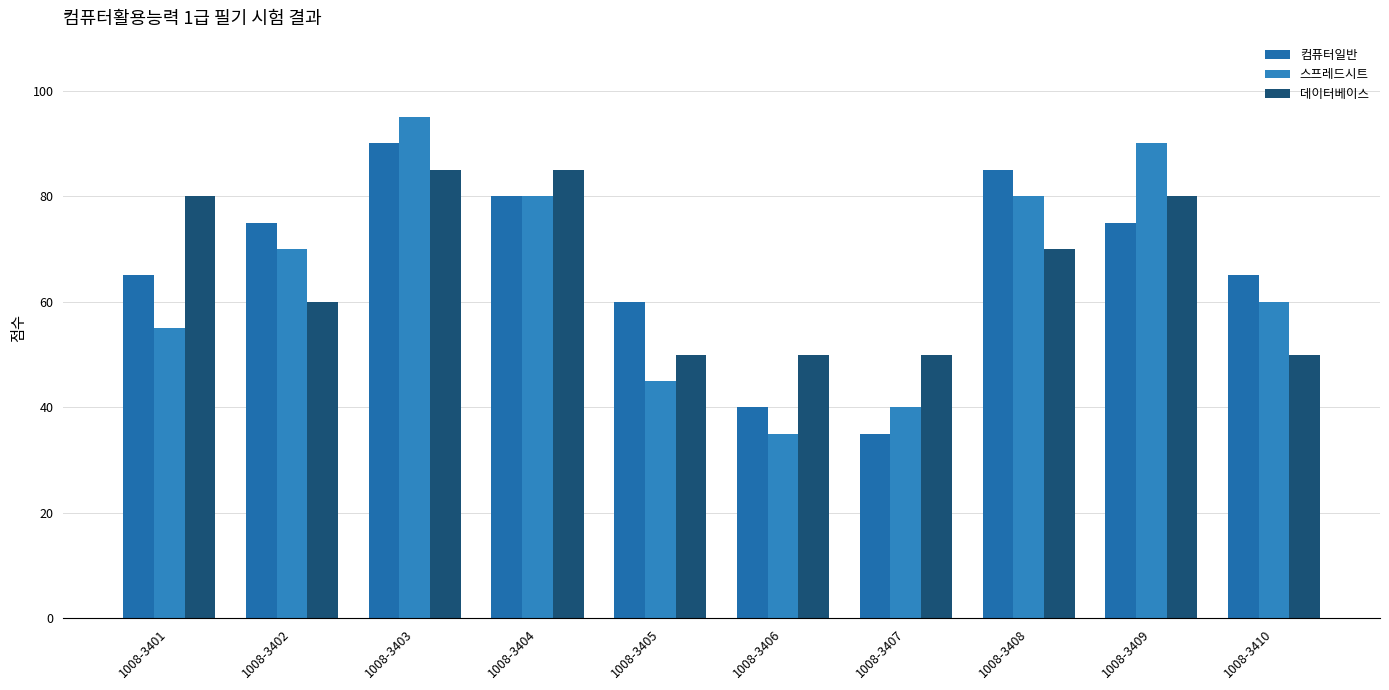

List the series in order of their peak value, lowest first.

데이터베이스, 컴퓨터일반, 스프레드시트